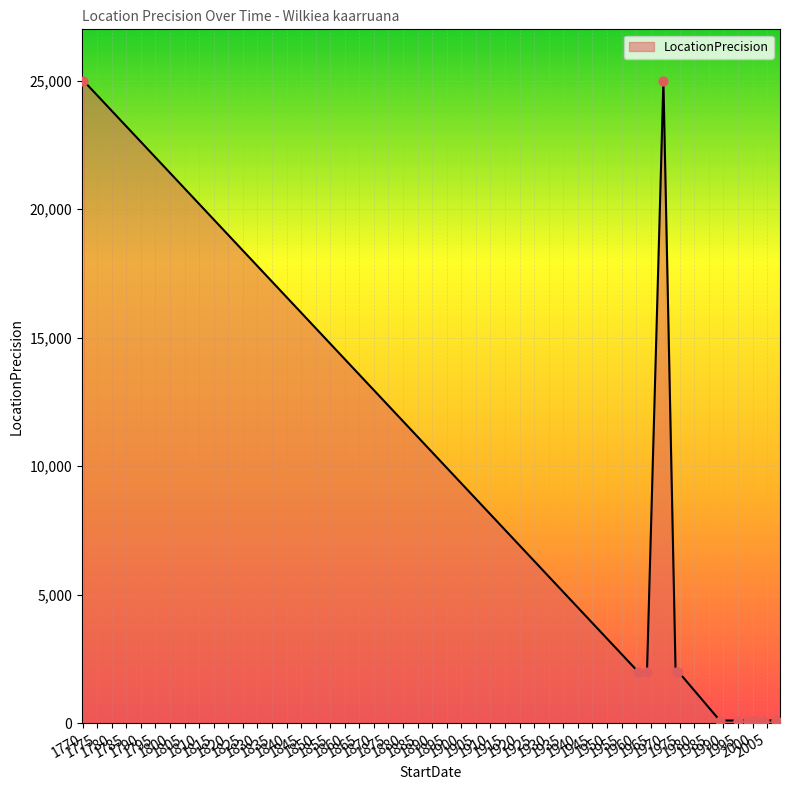

Approximately how many times larger is the value at 1963-10-02 compared to 1988-10-01?

20.0